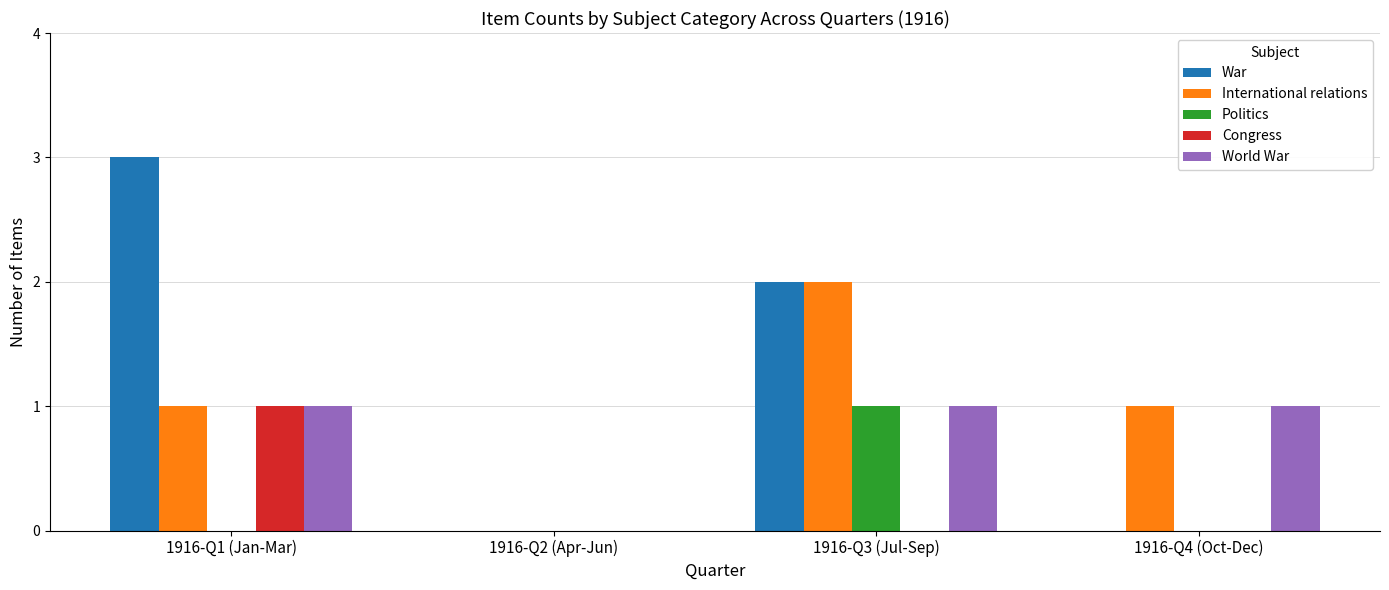

Which series has the largest total across all categories?

War